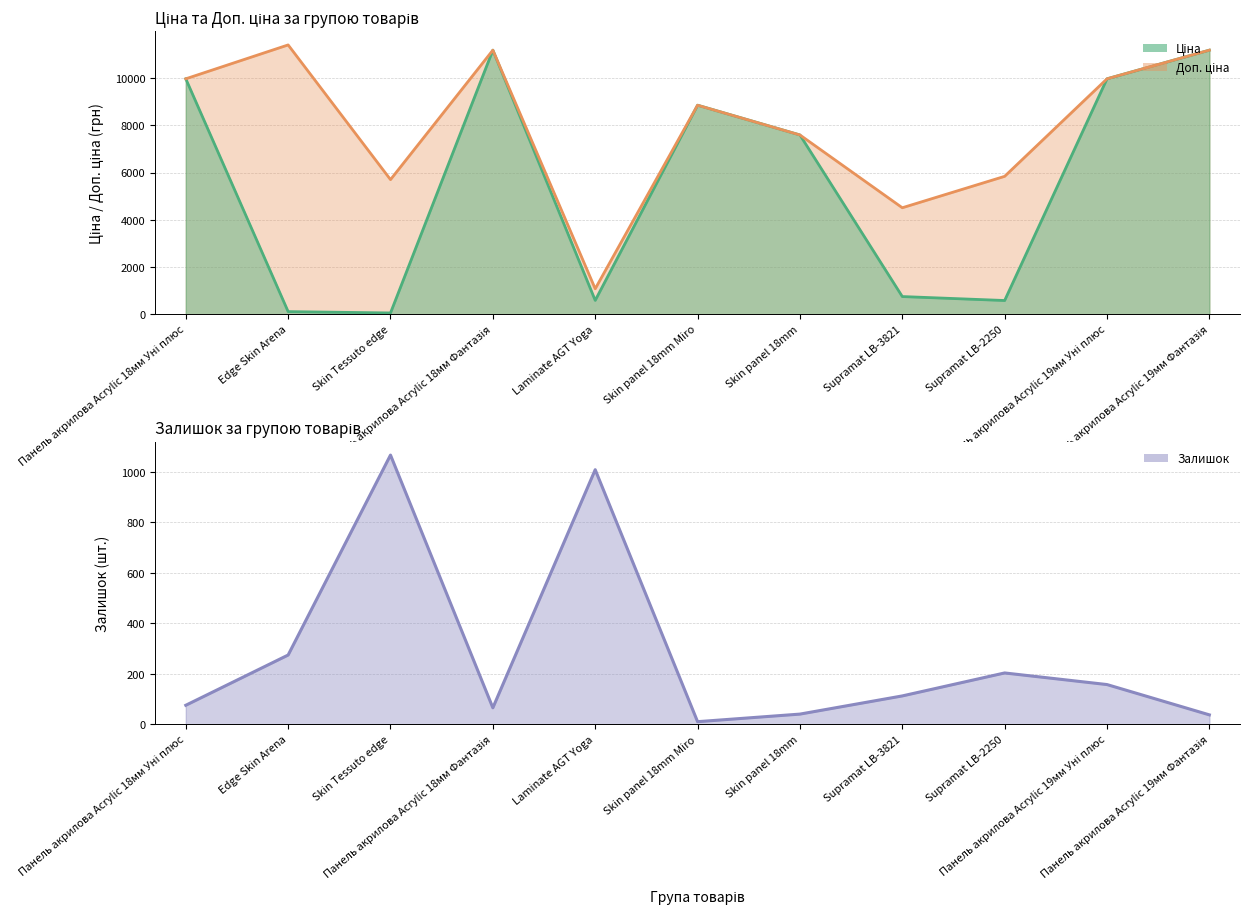

Which has a higher value, Supramat LB-3821 or Панель акрилова Acrylic 18мм Уні плюс?

Панель акрилова Acrylic 18мм Уні плюс